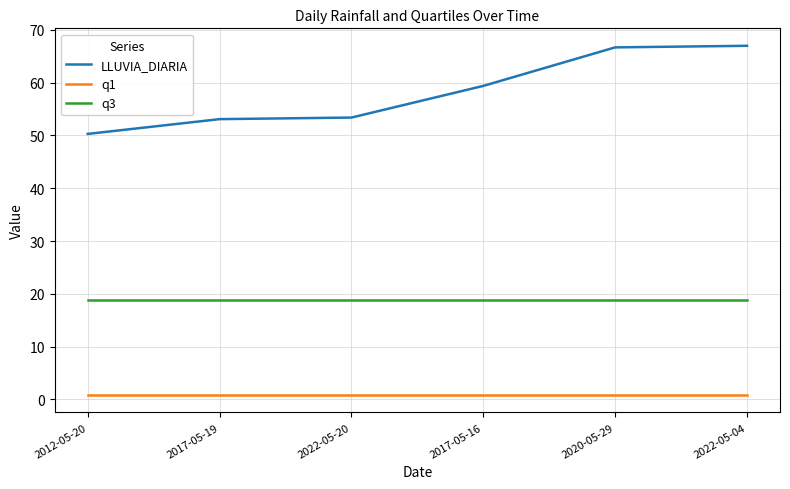

What is the total value across all series at 2012-05-20?

70.0